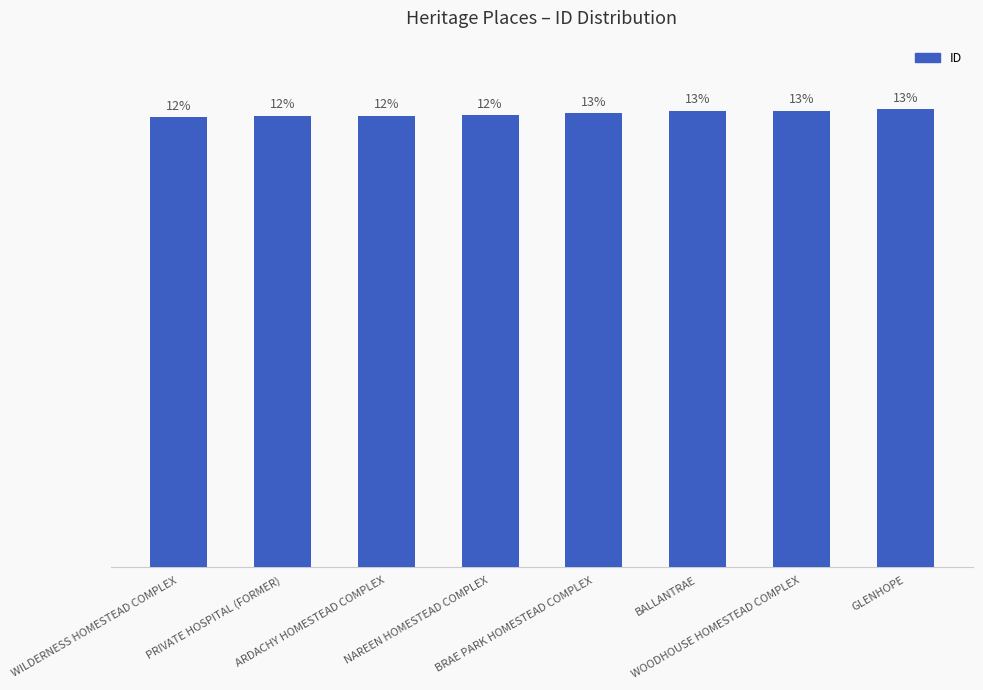

The value at WILDERNESS HOMESTEAD COMPLEX is 39803. True or false?

False